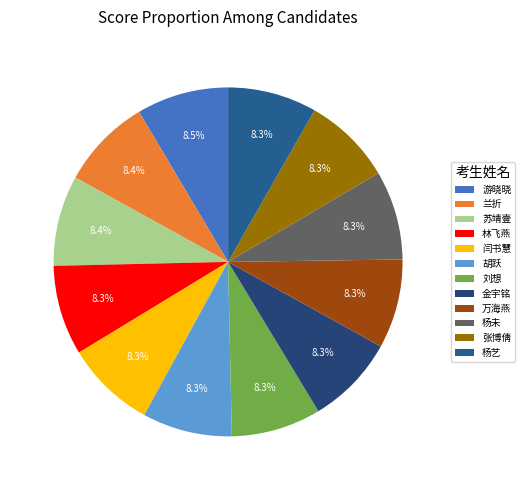

How many segments does this pie chart have?

12